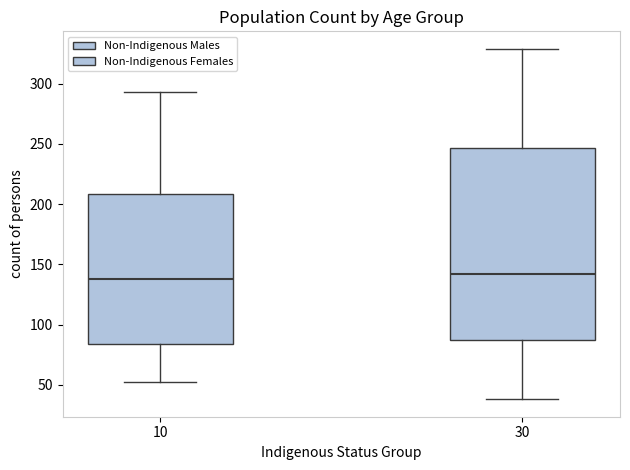

Where does the upper whisker of the box at x = 30 end on the y-axis? The values are not printed on the chart, so give them approximately, as read against the axis.

330